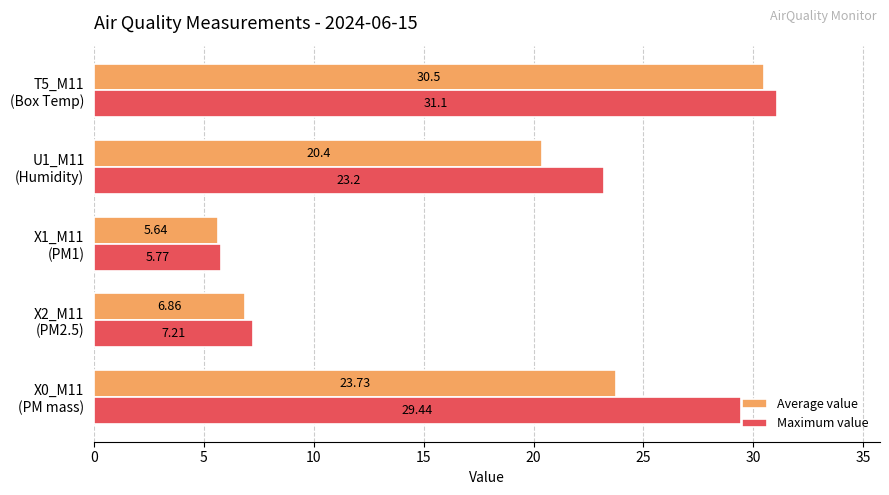

Which series has the largest total across all categories?

Maximum value